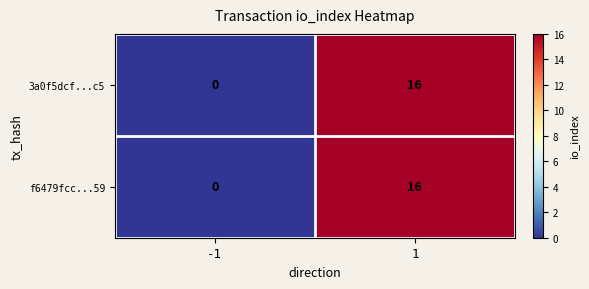

At how many categories does at least one series exceed 3?

1